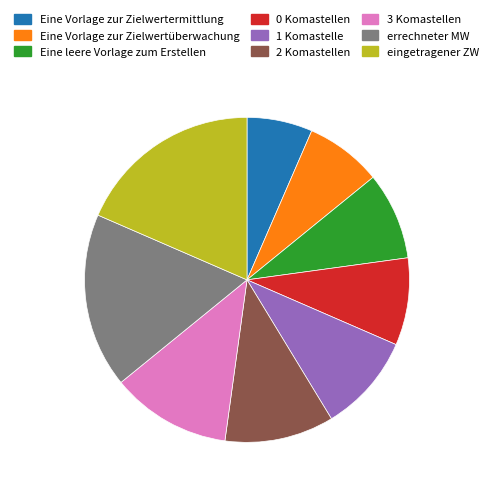

Which slice is the smallest?

Eine Vorlage zur Zielwertermittlung